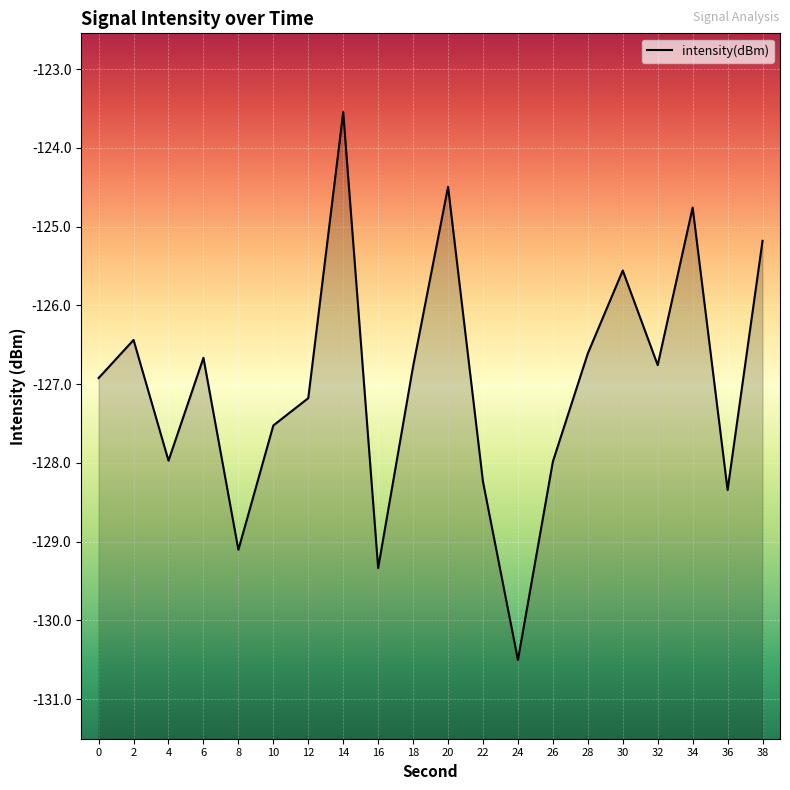

How many lines are shown in the chart?

1